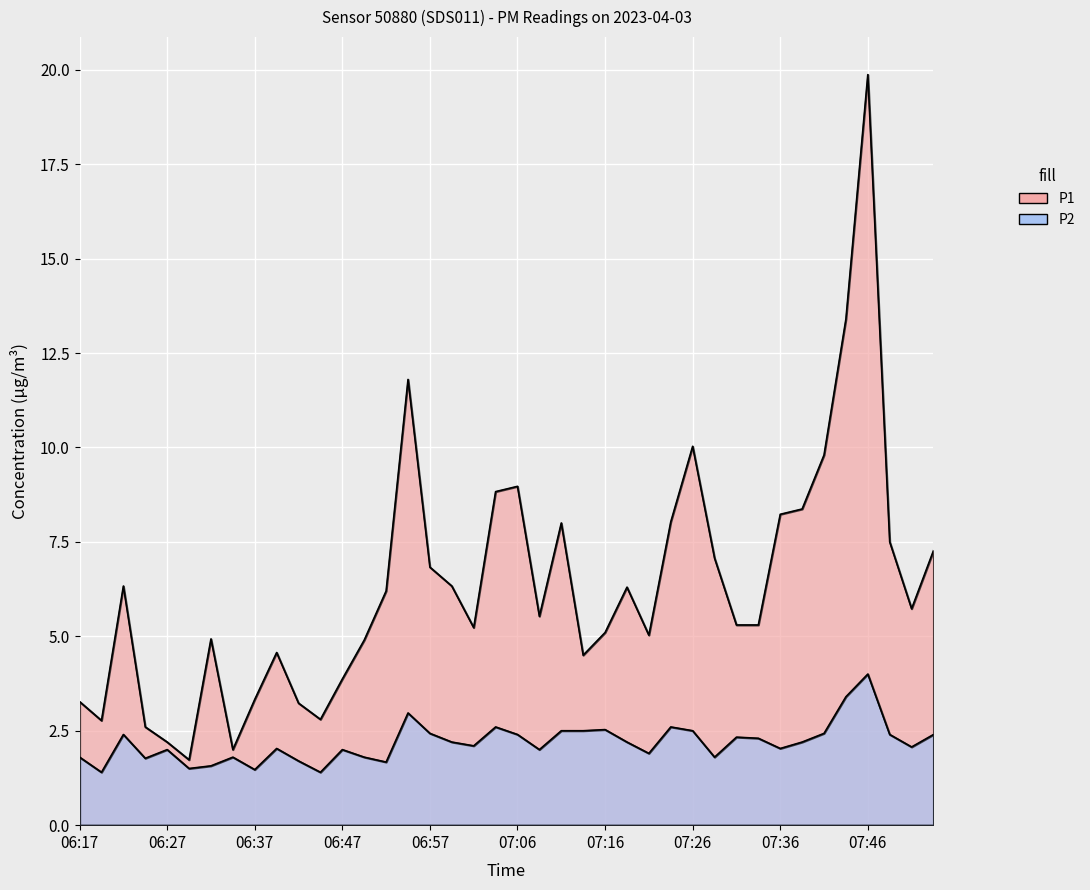

Where is P2 nearest to the value 2?

06:27